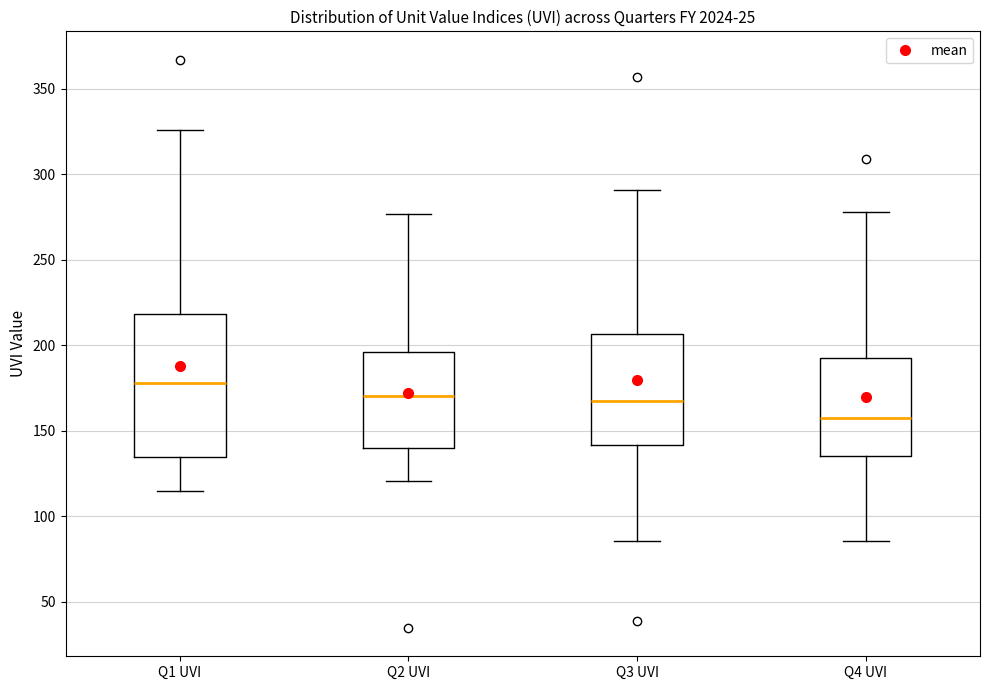

Comparing the boxes themselves (not the whiskers), which one is the tallest?

Q1 UVI